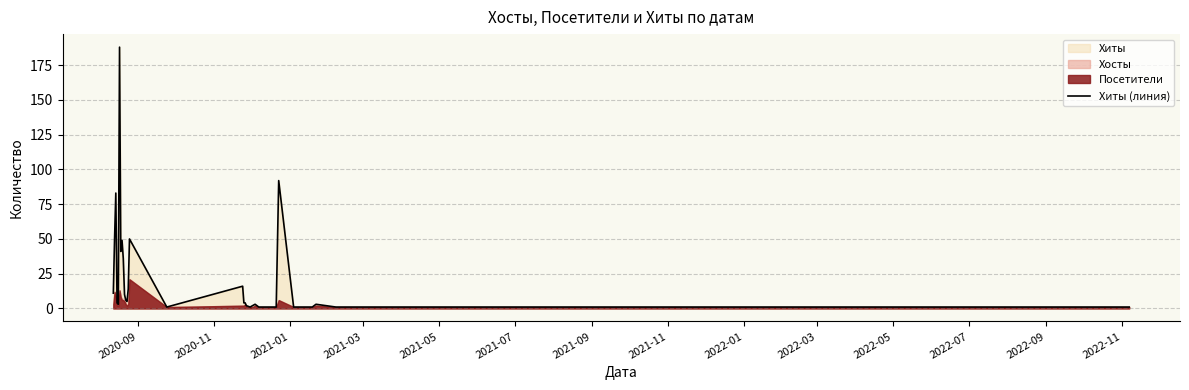

Reading left to right, list all the values displayed in this chart.

11	50	83	4	3	188	41	49	36	10	6	5	14	50	1	16	4	4	2	1	2	3	1	1	1	1	1	1	1	92	1	1	3	1	1